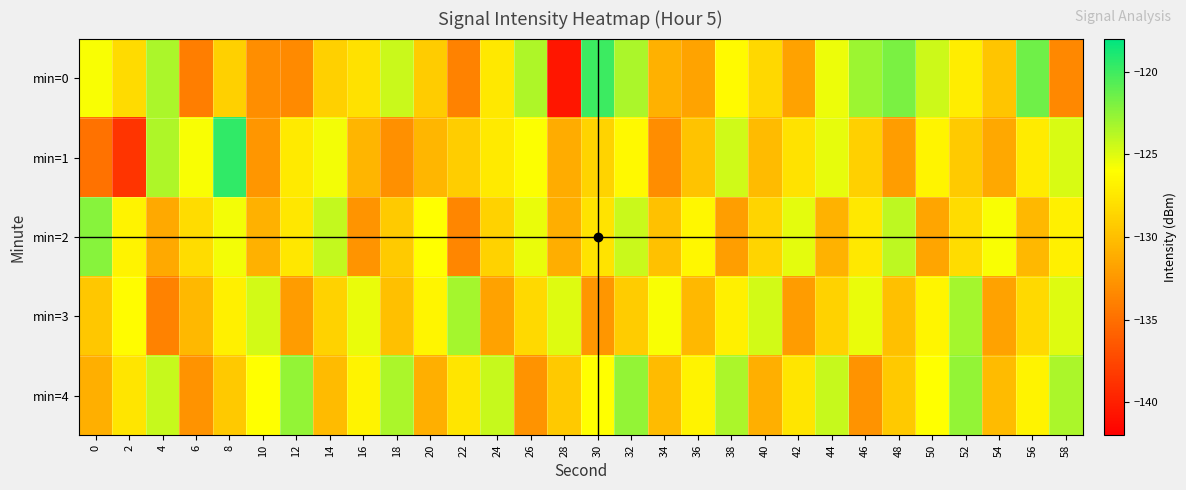

Between 10 and 20, which series saw the biggest shift?

min=4